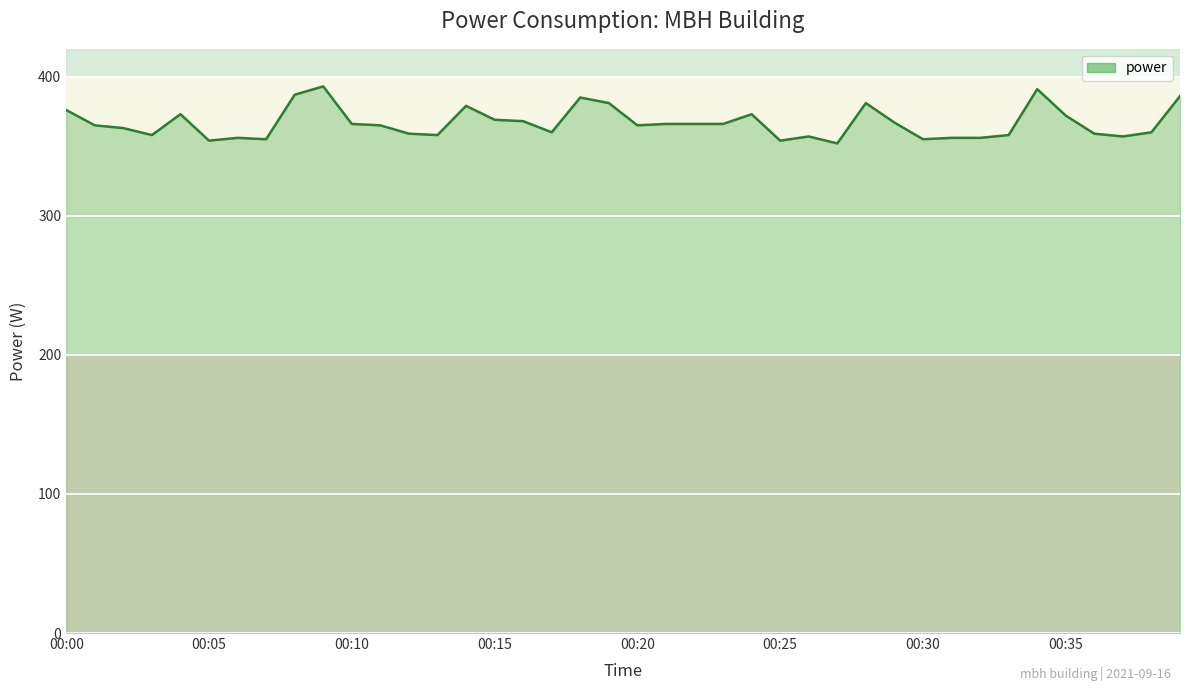

What is the difference between the maximum and minimum values?

41